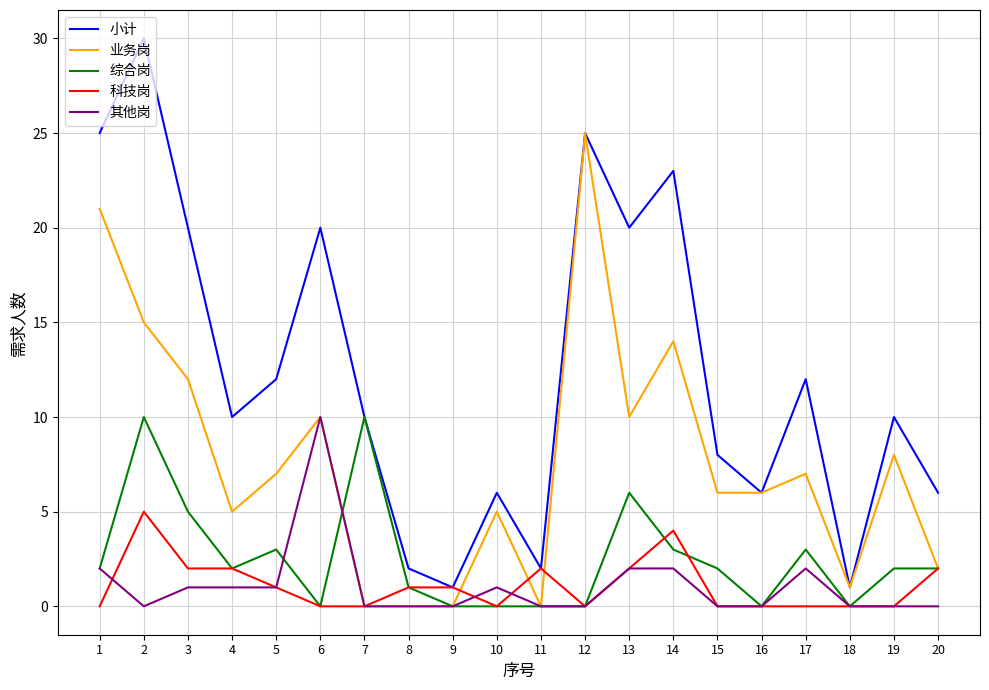

Is it true that 科技岗 equals 0 at 19?

True